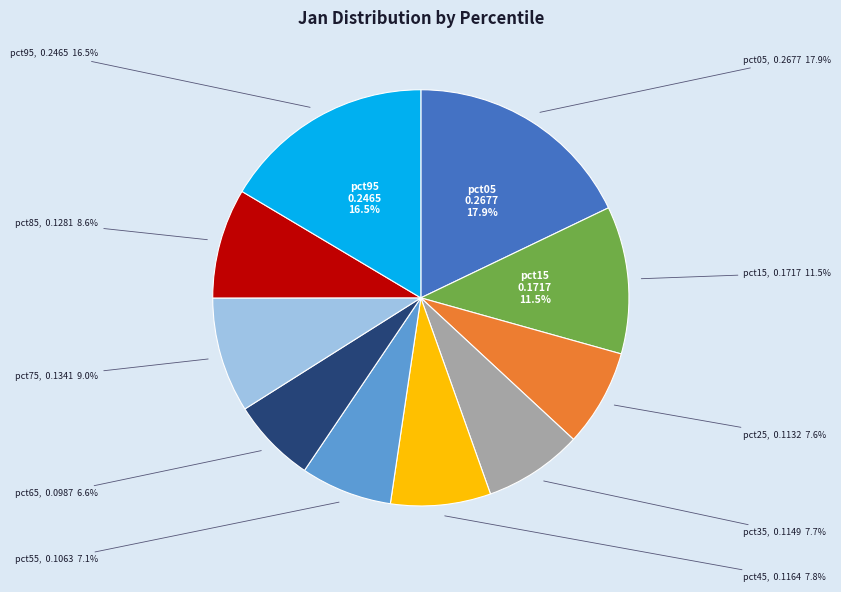

True or false: pct25 accounts for 8% of the total.

True